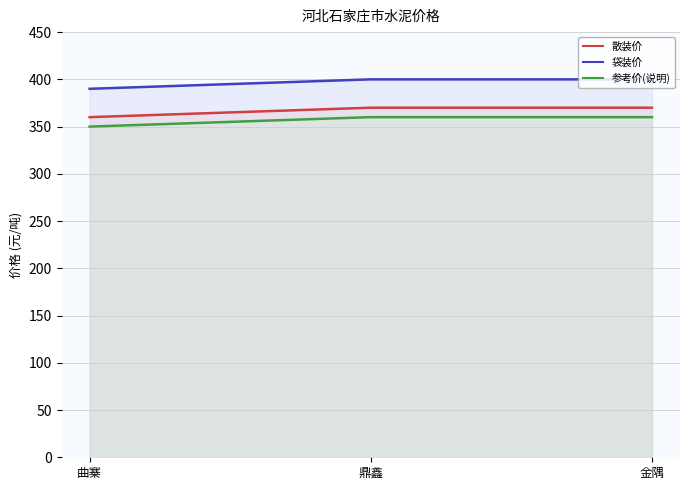

Count the number of categories in the chart.

3